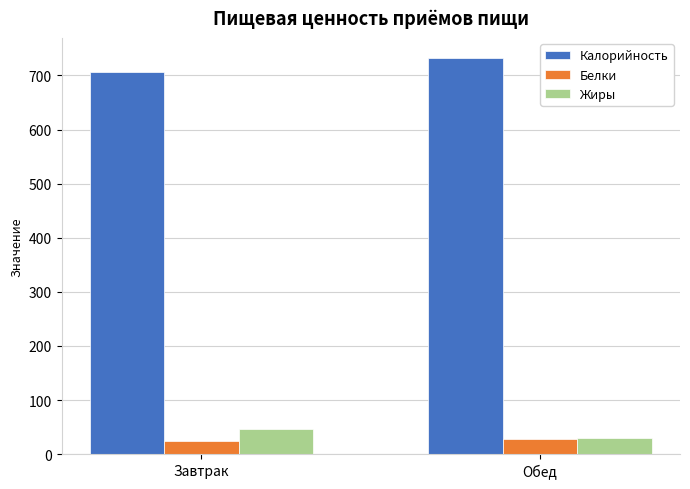

What are all the series names shown in the legend?

Калорийность, Белки, Жиры